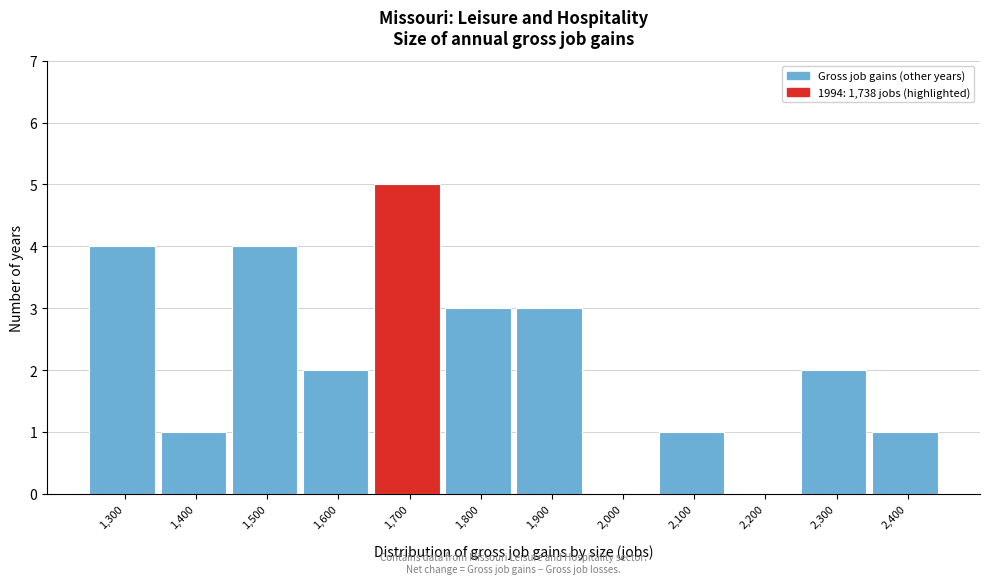

Reading right to left, list all the values displayed in this chart.

2,400=1	2,300=2	2,200=0	2,100=1	2,000=0	1,900=3	1,800=3	1,700=5	1,600=2	1,500=4	1,400=1	1,300=4